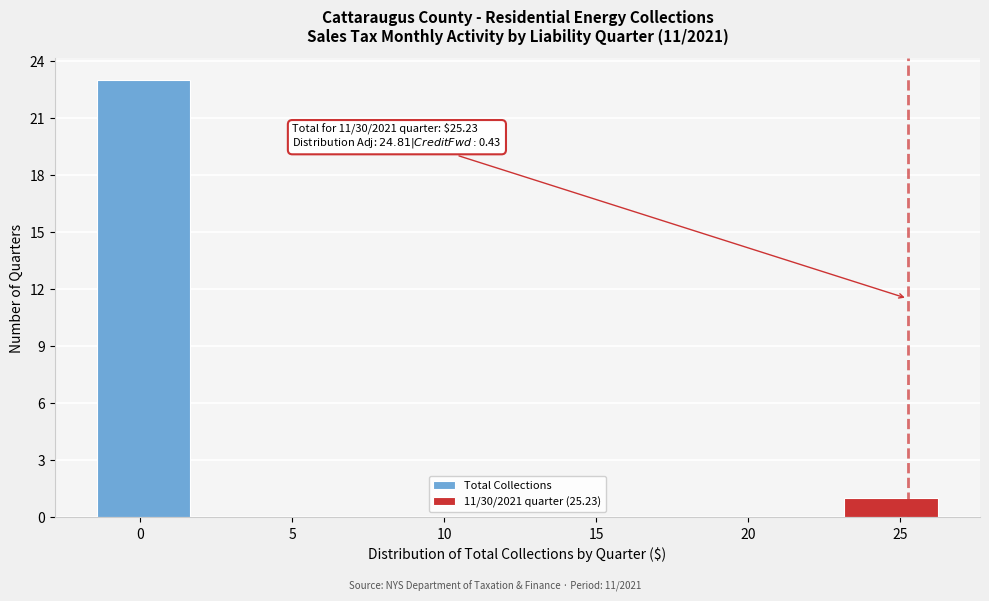

Over which range of the x-axis is the bar tallest?

-1.5 to 1.5